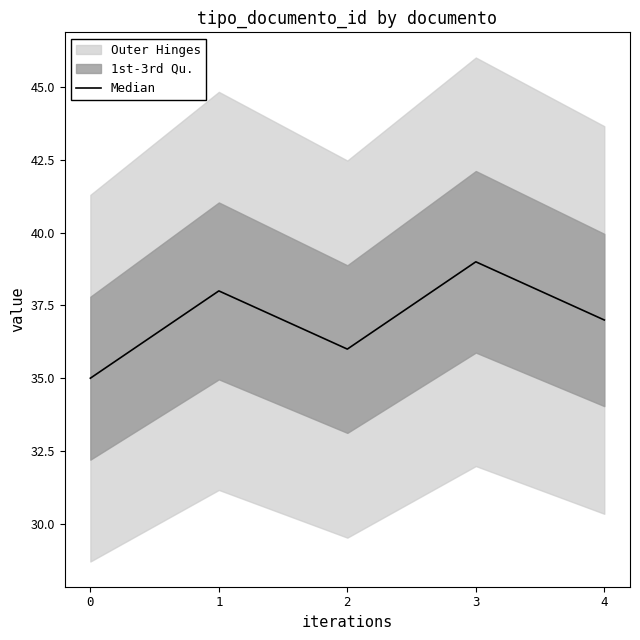

What is the greatest value displayed?

39